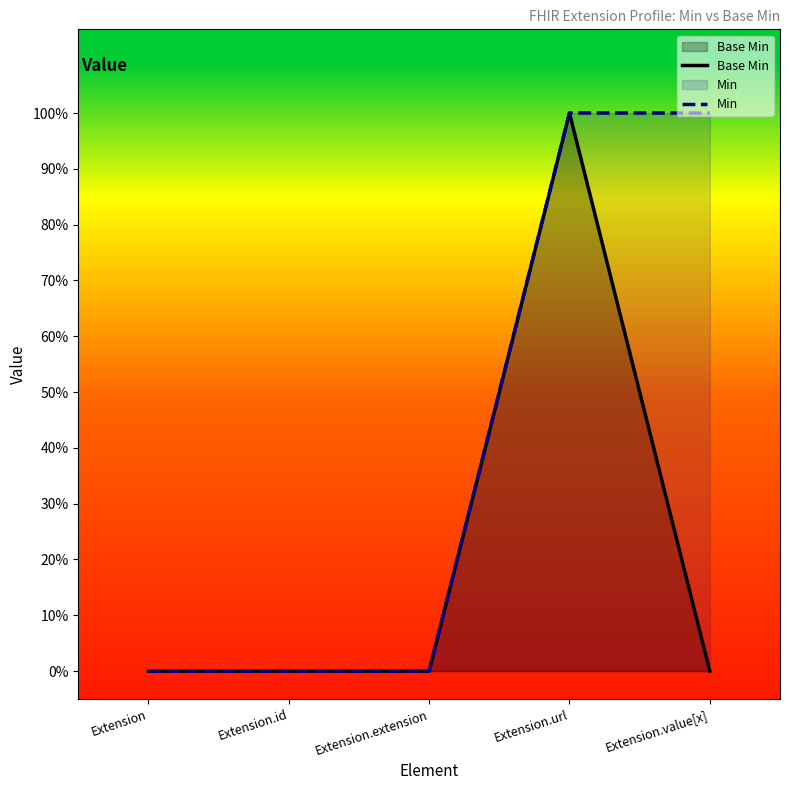

What is the highest value of the Min series?

1